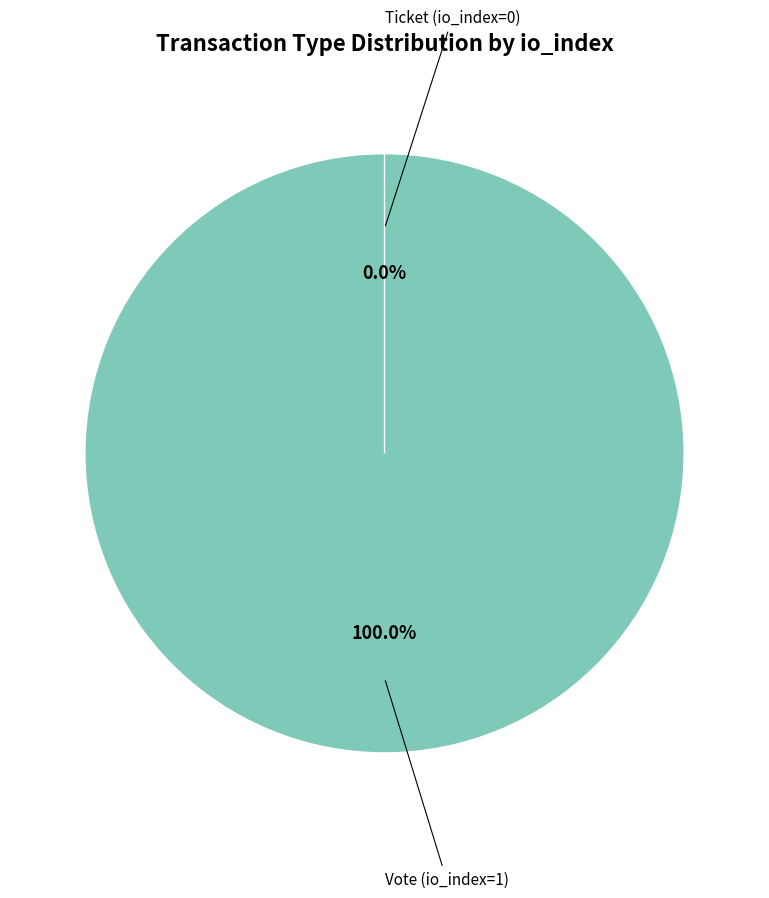

Count the number of slices in the pie.

2